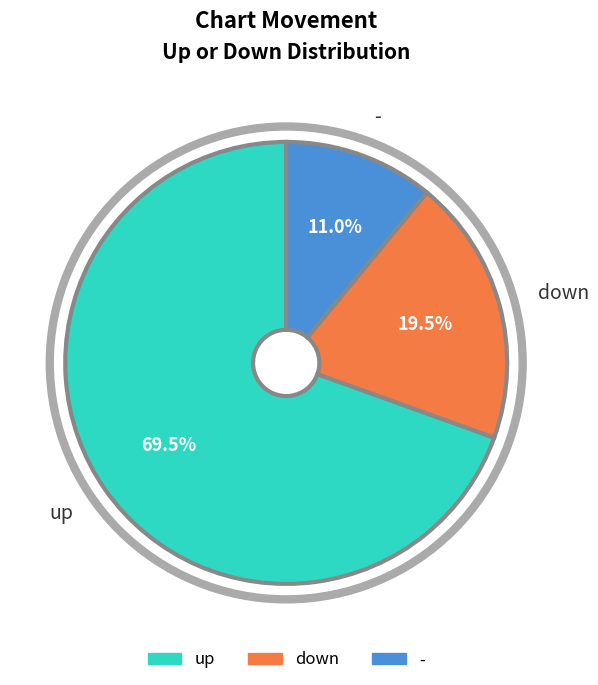

Do up and down together represent more than half of the pie?

Yes